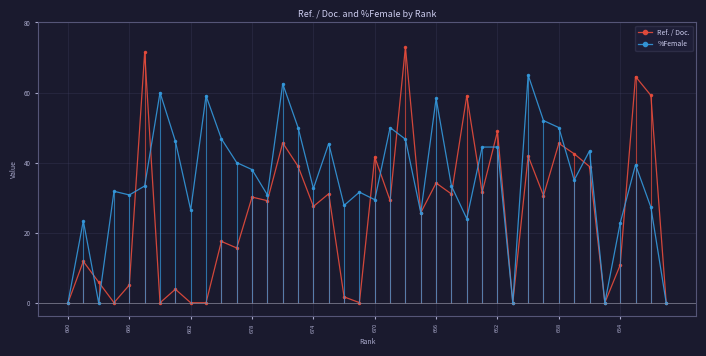

Is it true that %Female equals 52.0 at 31?

True